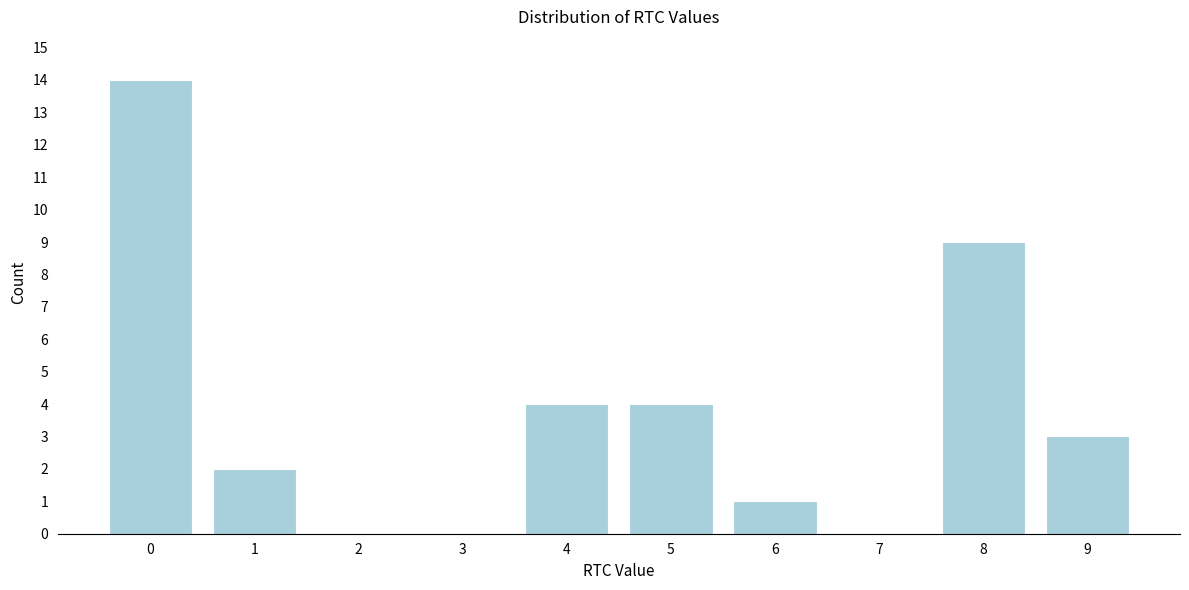

Reading left to right, list all the values displayed in this chart.

0=14	1=2	2=0	3=0	4=4	5=4	6=1	7=0	8=9	9=3